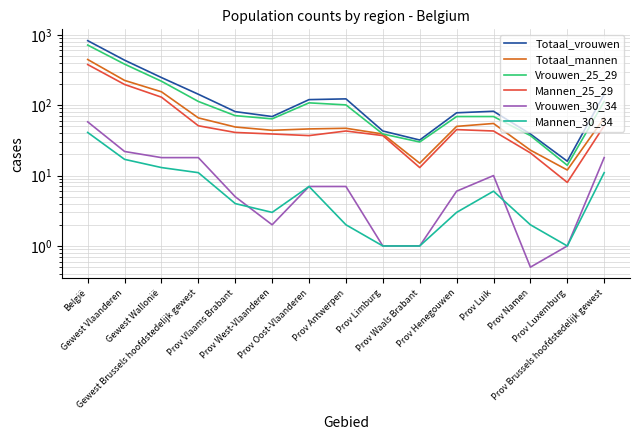

Which series has the largest total across all categories?

Totaal_vrouwen